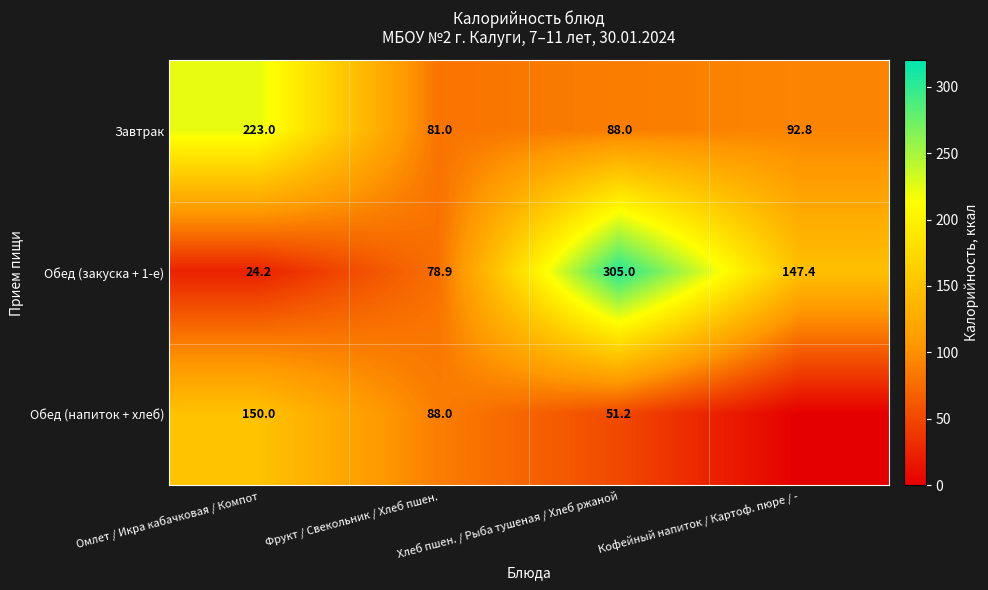

Rank the series at Хлеб пшен. / Рыба тушеная / Хлеб ржаной from highest to lowest value.

Обед (закуска + 1-е), Завтрак, Обед (напиток + хлеб)